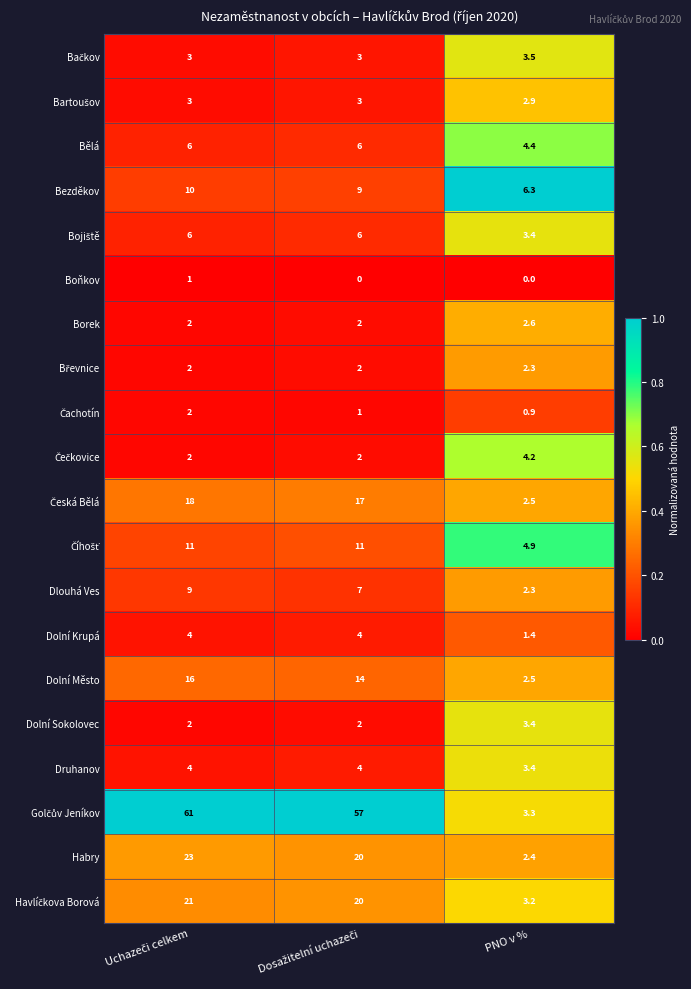

What is the highest value of the Dolní Město series?

16.0